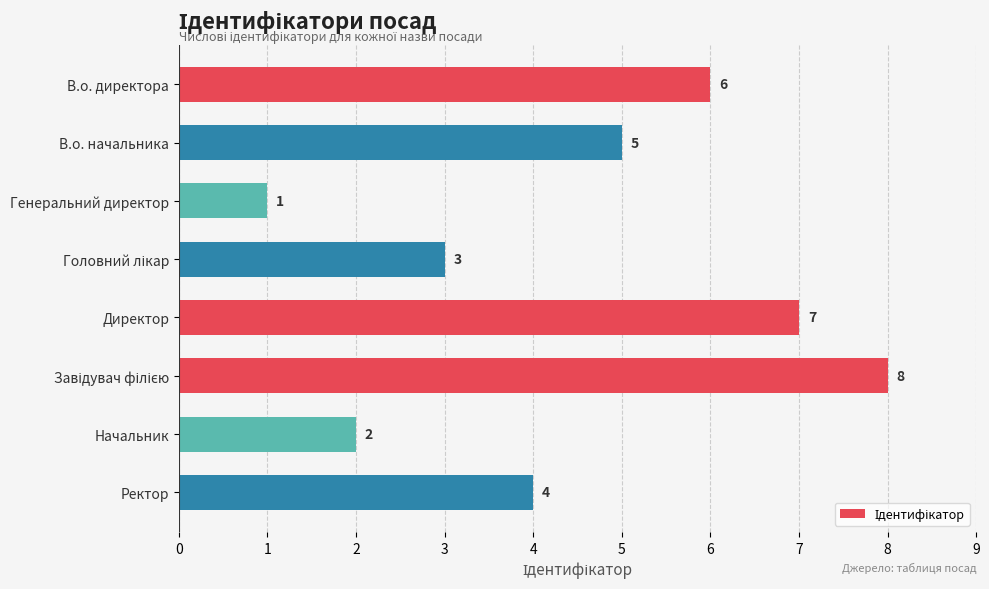

Which has a higher value, В.о. директора or Начальник?

В.о. директора